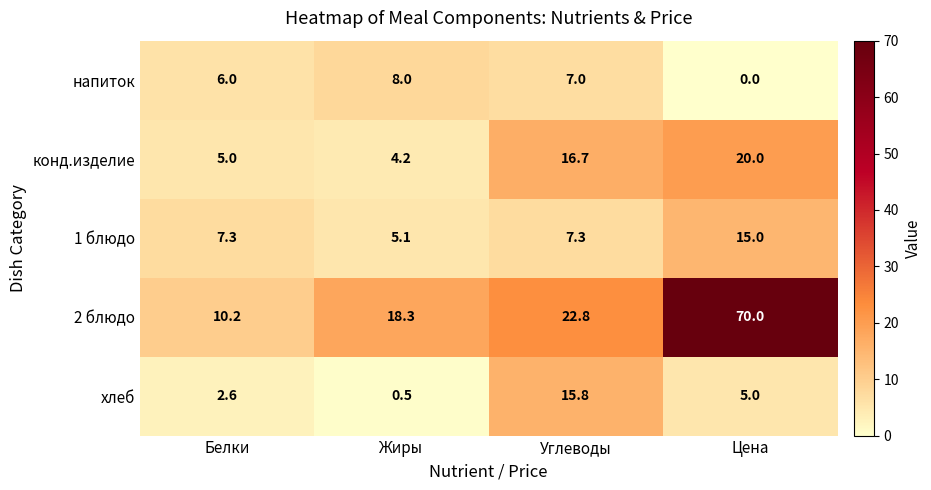

What is the highest value of the 1 блюдо series?

15.0